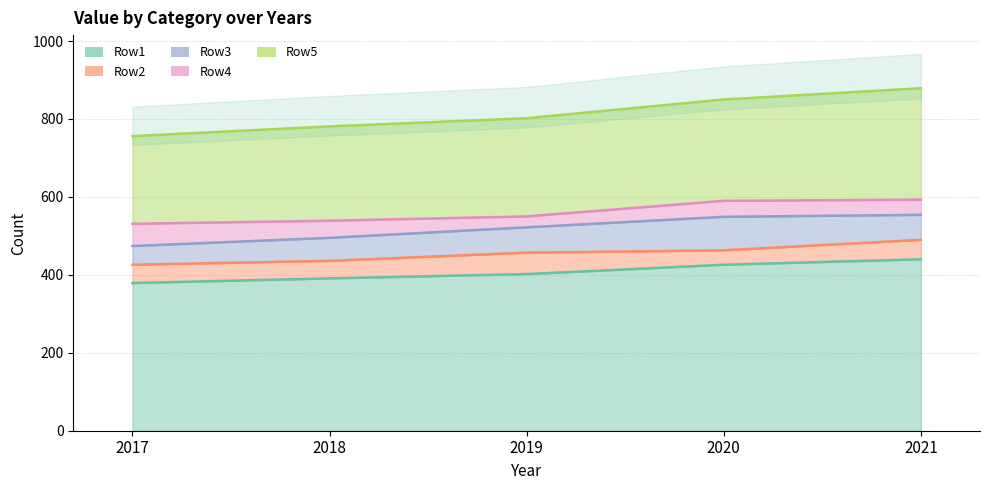

Reading left to right, what are all the values shown in this chart?

Row1: 379	391	402	426	440
Row2: 47	45	55	37	50
Row3: 48	59	65	86	64
Row4: 57	44	28	41	39
Row5: 225	242	252	260	286